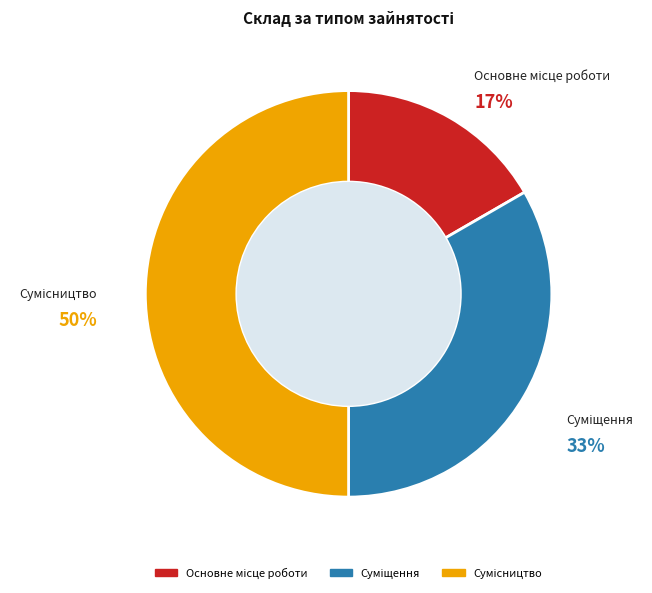

To the nearest percent, what is the average slice percentage?

33%